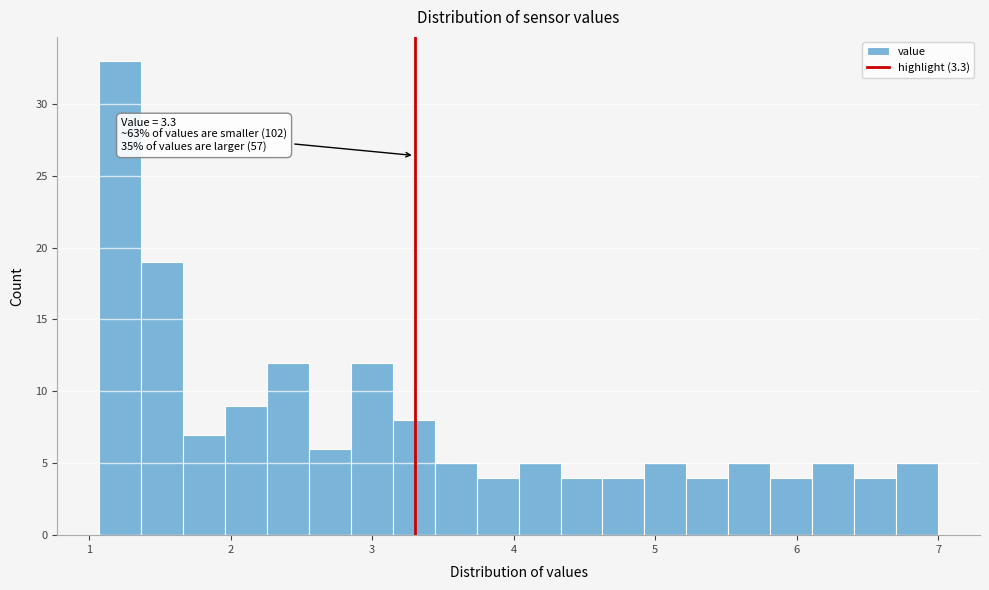

Read against the x-axis, roughly where is the centre of the tallest bar?

1.2